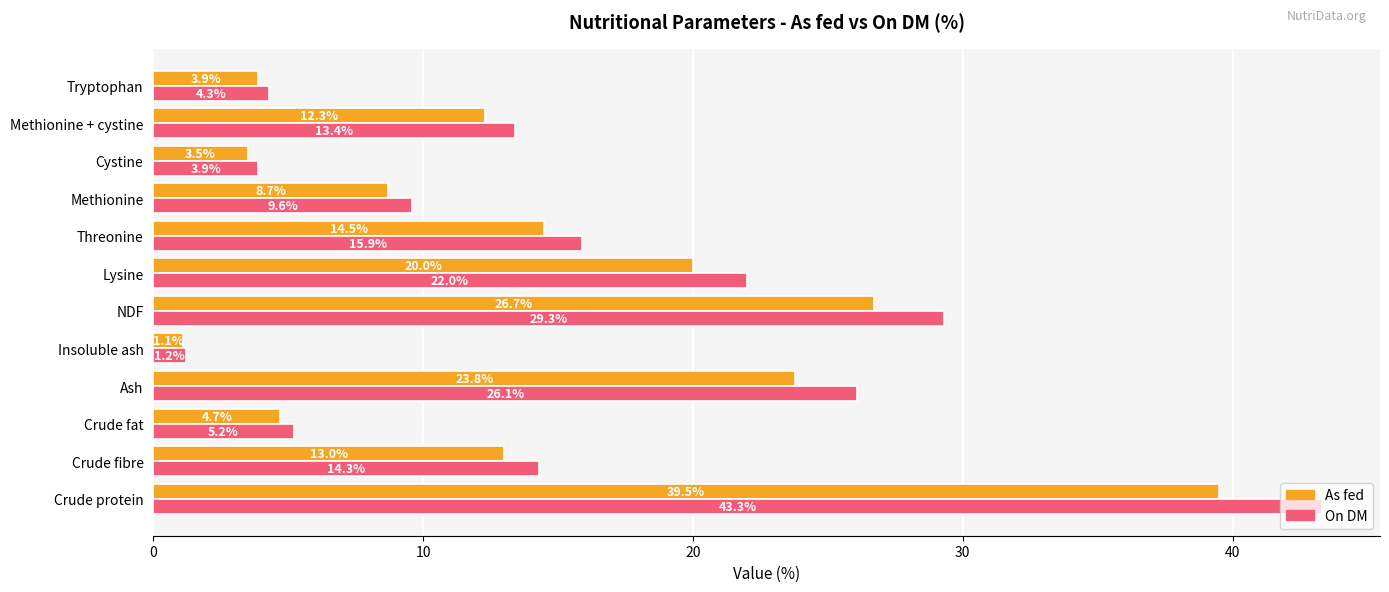

Rank the series at Lysine from lowest to highest value.

As fed, On DM